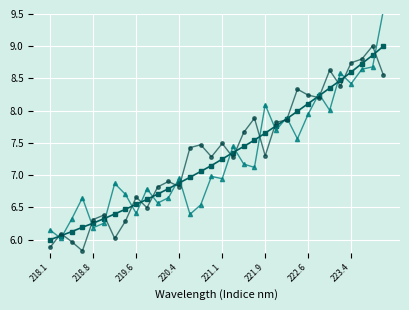

What is the highest value of the Intensity (smoothed) series?

9.0